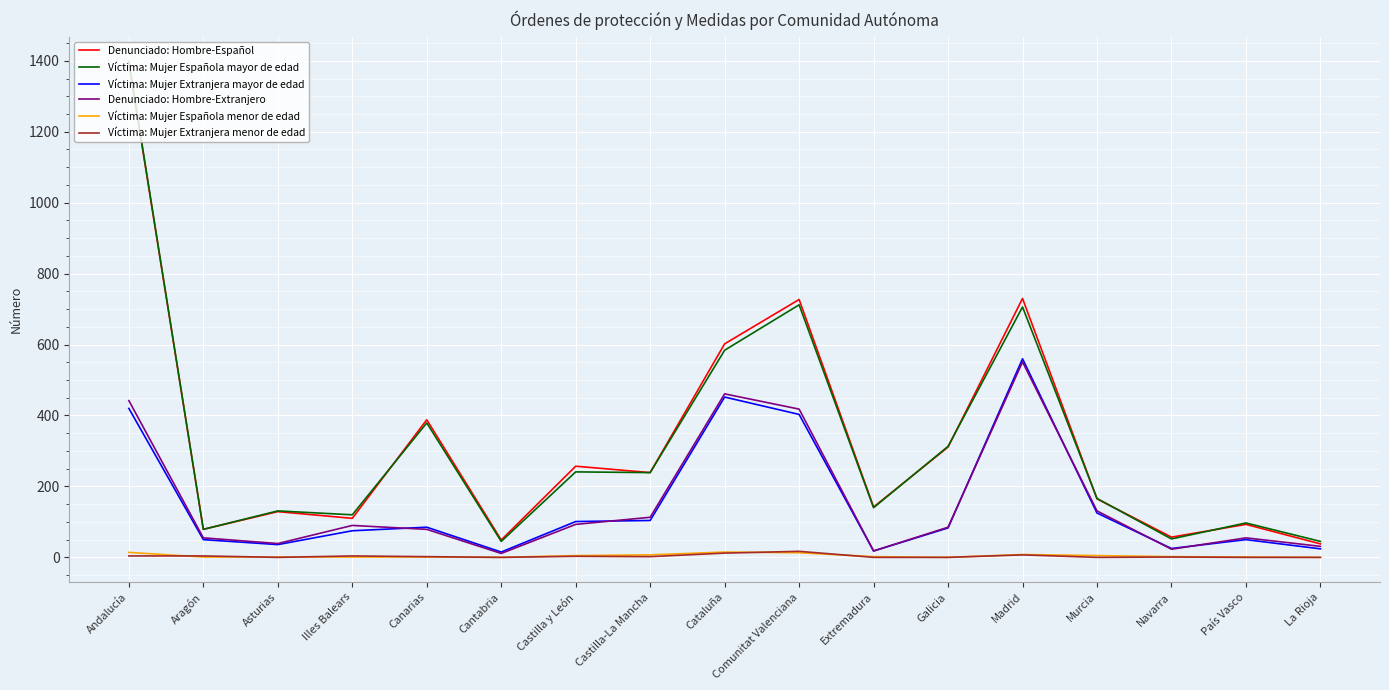

What is the highest value of the Víctima: Mujer Española mayor de edad series?

1398